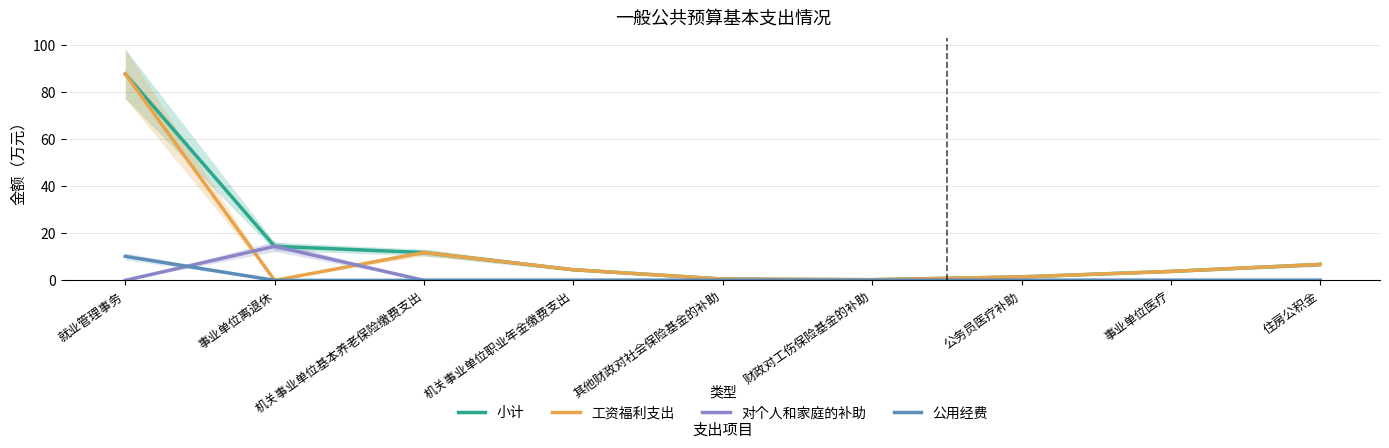

At how many categories does at least one series exceed 42?

1